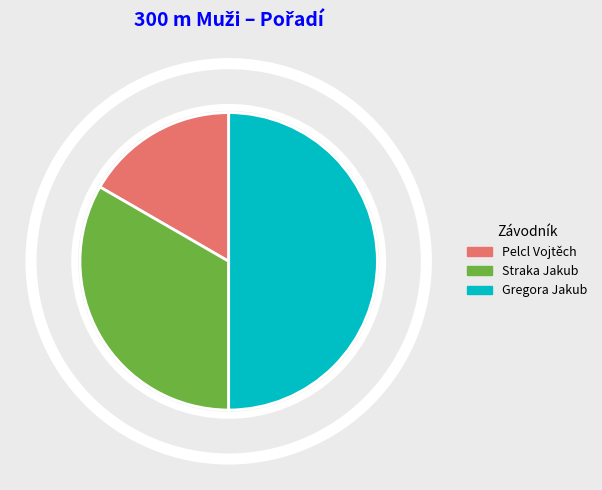

Is Pelcl Vojtěch the majority of the pie?

No